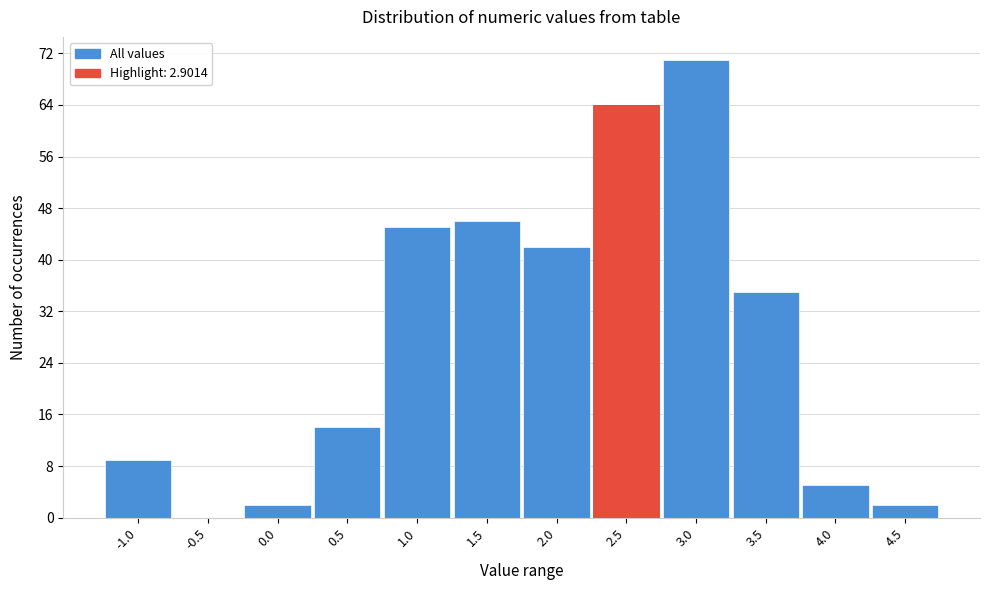

Reading right to left, list all the values displayed in this chart.

4.5=2	4.0=5	3.5=35	3.0=71	2.5=64	2.0=42	1.5=46	1.0=45	0.5=14	0.0=2	-0.5=0	-1.0=9